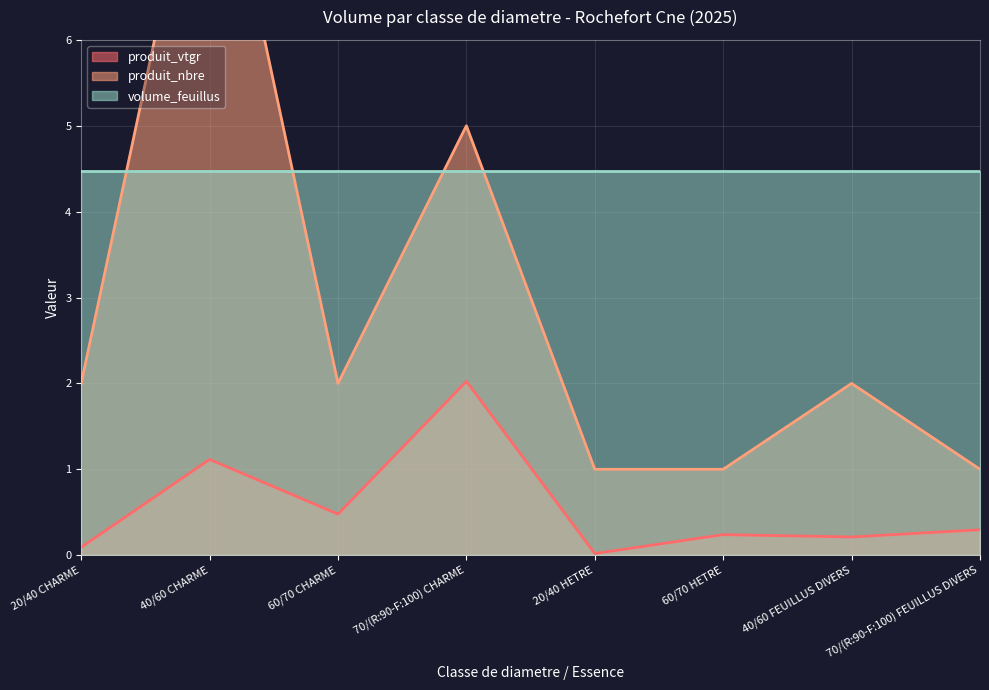

The produit_vtgr series shows 0.2 at 40/60 FEUILLUS DIVERS. True or false?

True